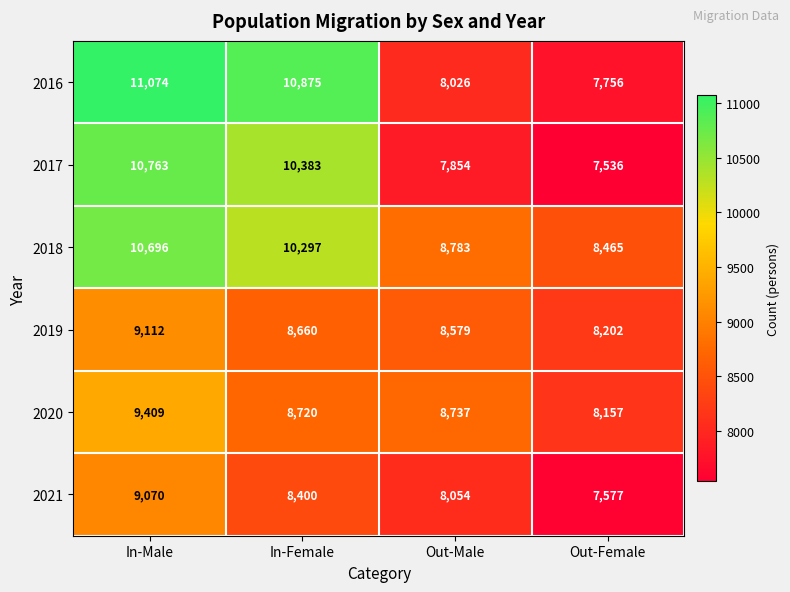

Reading left to right, what are all the values shown in this chart?

2016: In-Male=11074	In-Female=10875	Out-Male=8026	Out-Female=7756
2017: In-Male=10763	In-Female=10383	Out-Male=7854	Out-Female=7536
2018: In-Male=10696	In-Female=10297	Out-Male=8783	Out-Female=8465
2019: In-Male=9112	In-Female=8660	Out-Male=8579	Out-Female=8202
2020: In-Male=9409	In-Female=8720	Out-Male=8737	Out-Female=8157
2021: In-Male=9070	In-Female=8400	Out-Male=8054	Out-Female=7577